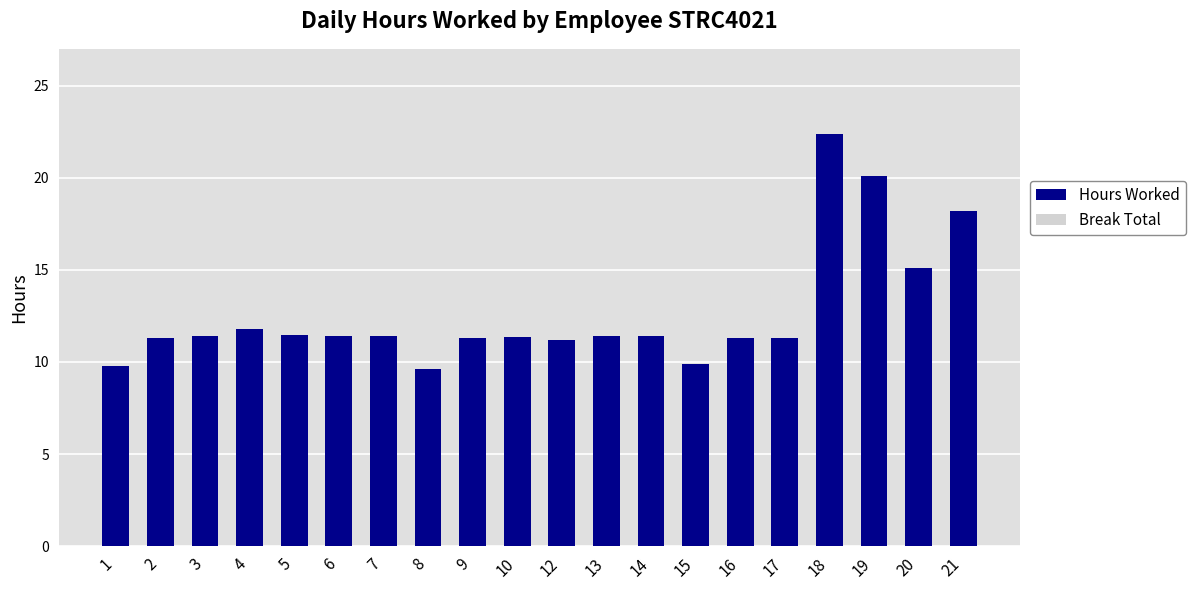

What is the value of the 2nd bar from the left?

11.3